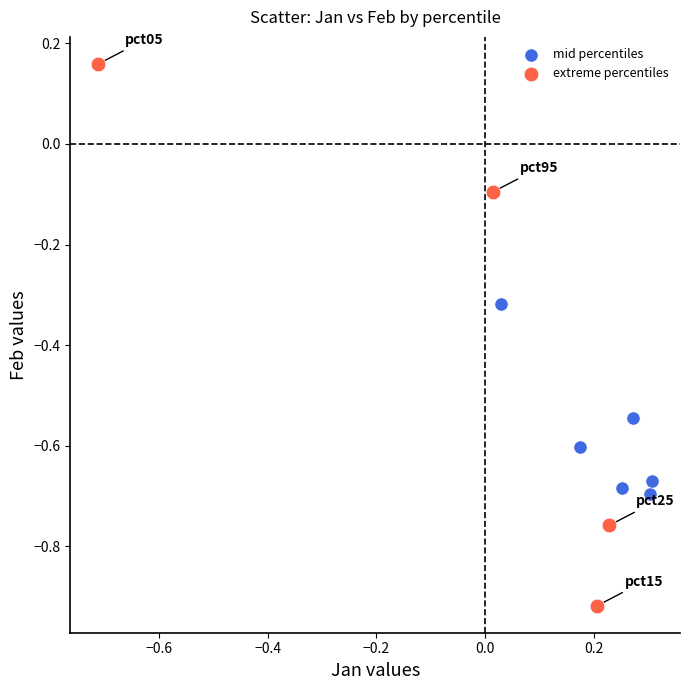

Which series has the largest Y range (max minus min)?

extreme percentiles